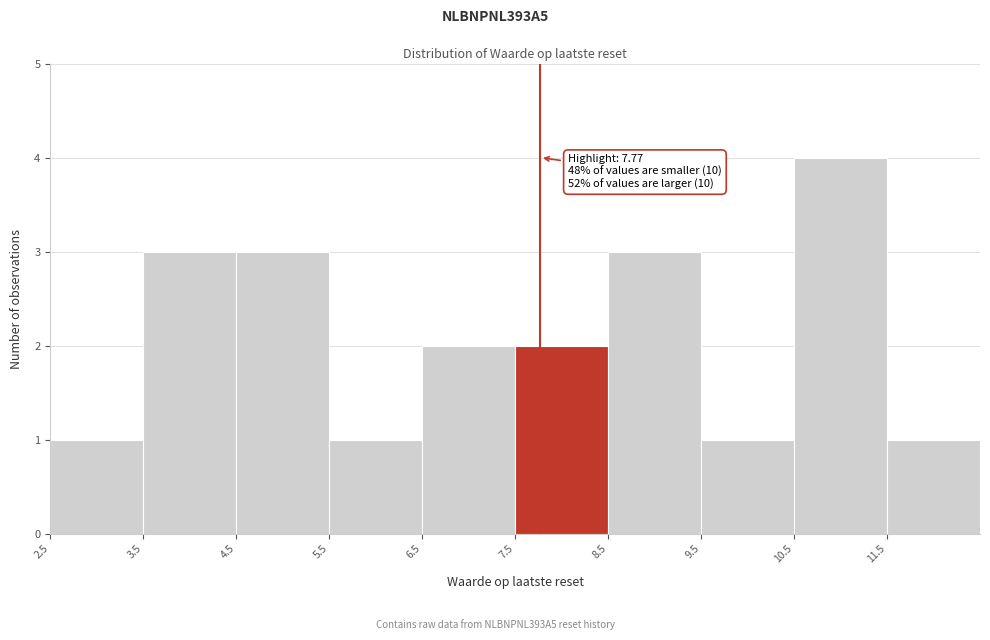

Over which range of the x-axis is the bar tallest?

10.5 to 11.5